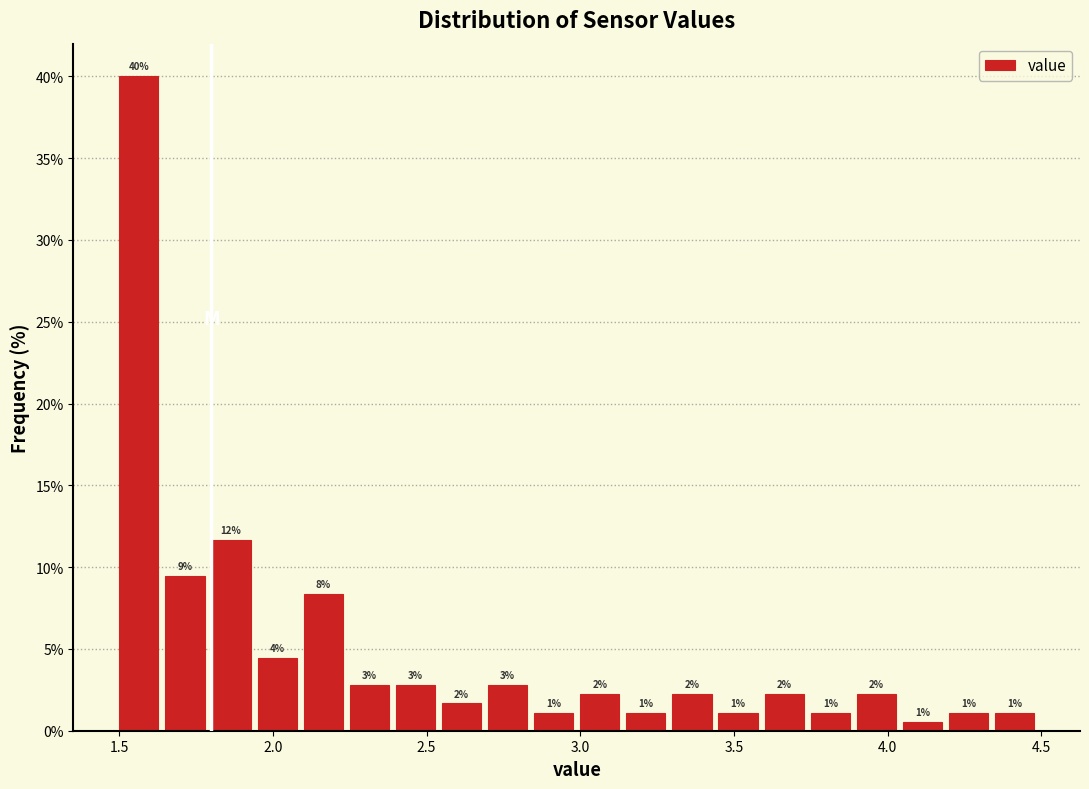

Read against the x-axis, roughly where is the centre of the tallest bar?

1.55